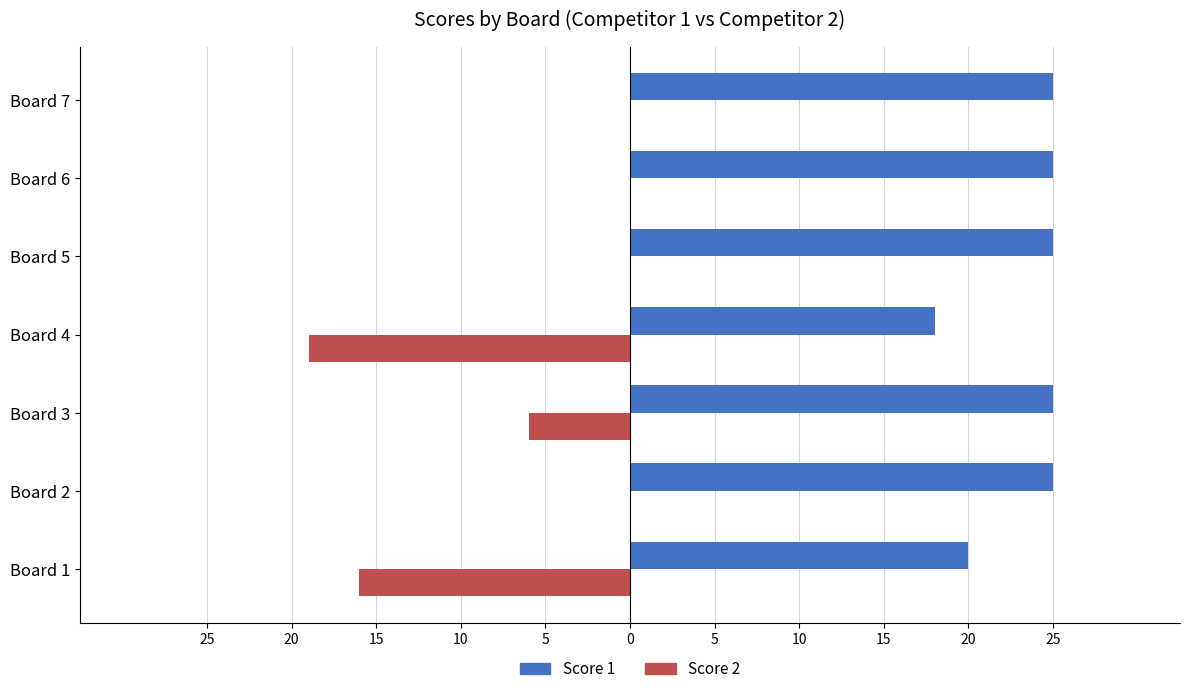

What are all the series names shown in the legend?

Score 1, Score 2